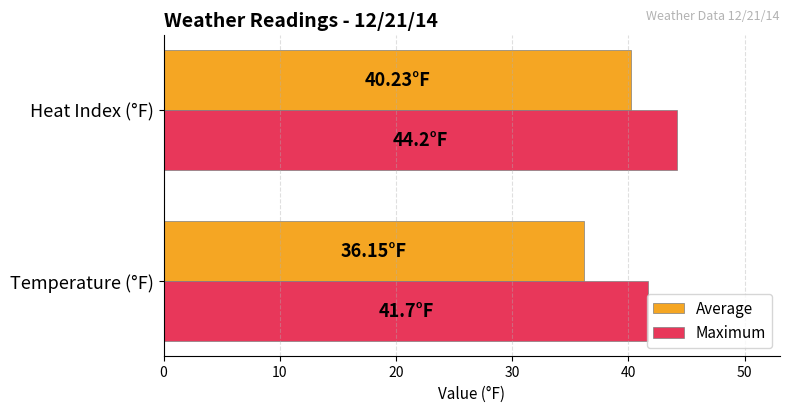

What is the difference between the Average values at Temperature (°F) and Heat Index (°F)?

4.1